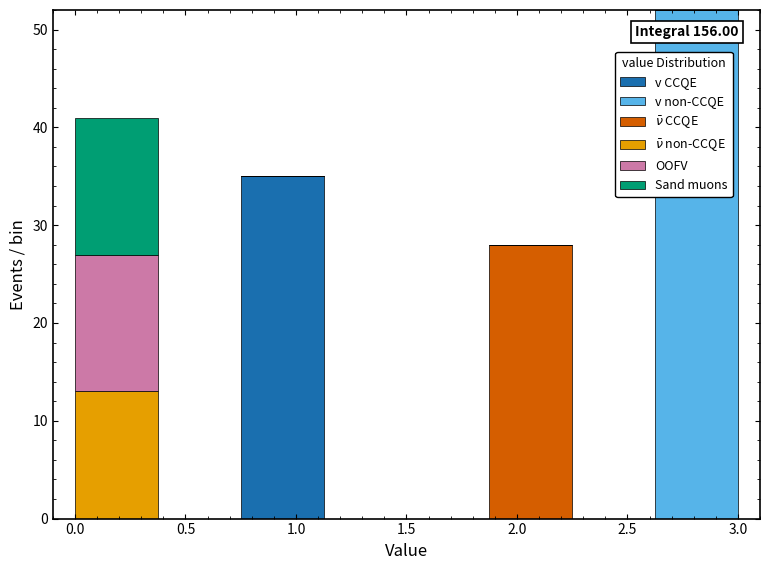

Which range on the x-axis has the tallest stacked bar (by total height)?

2.625 to 3.000